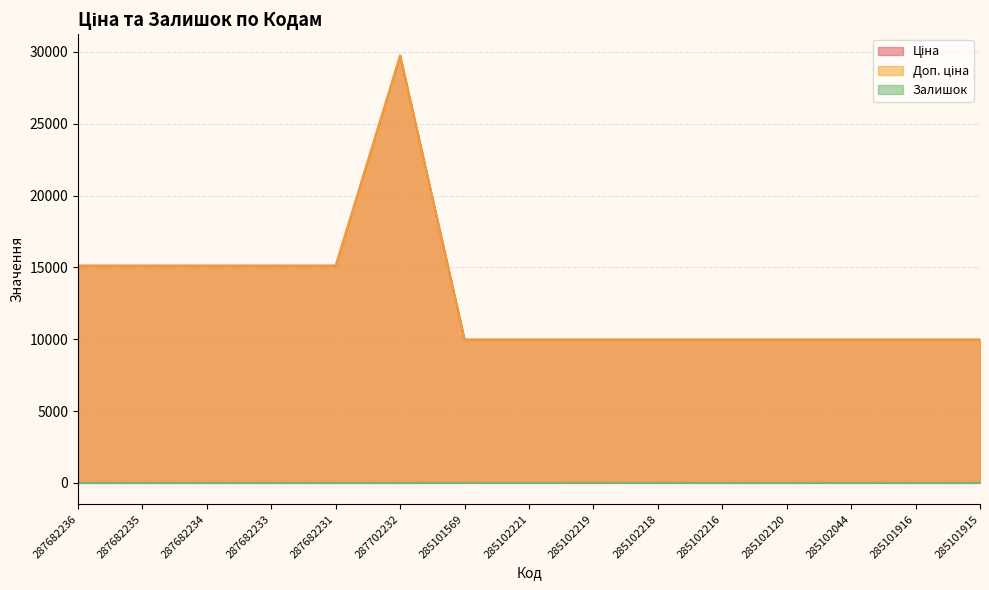

What is the minimum value for Доп. ціна?

9975.0